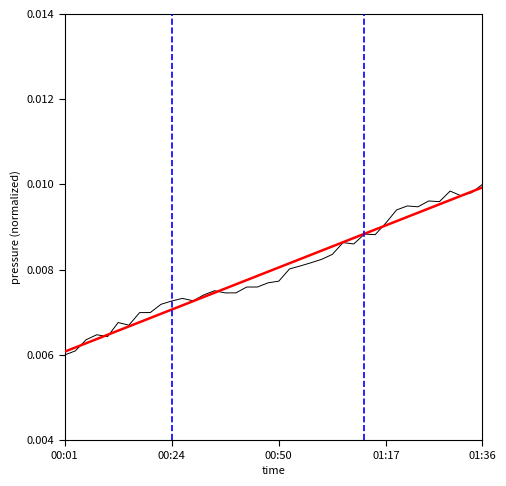

Does the chart display data point markers on the line(s)?

No